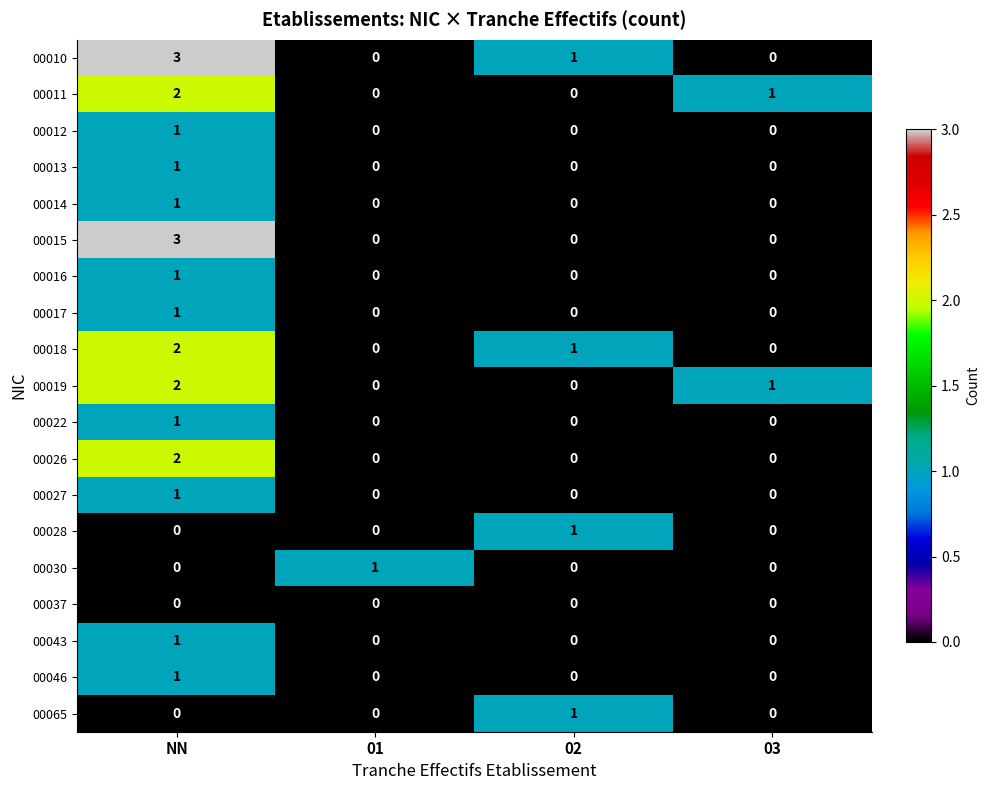

The value of 00017 at 02 is 0. True or false?

True